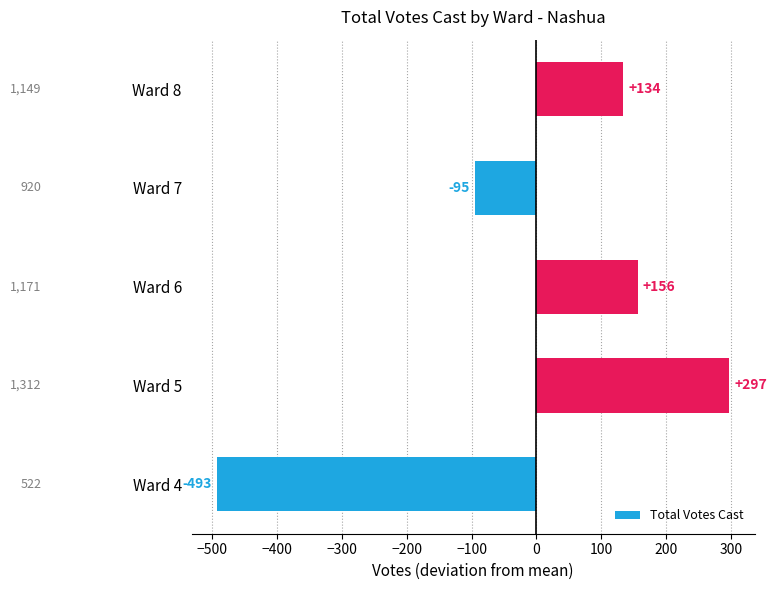

What is the difference between the maximum and minimum values?

790.0